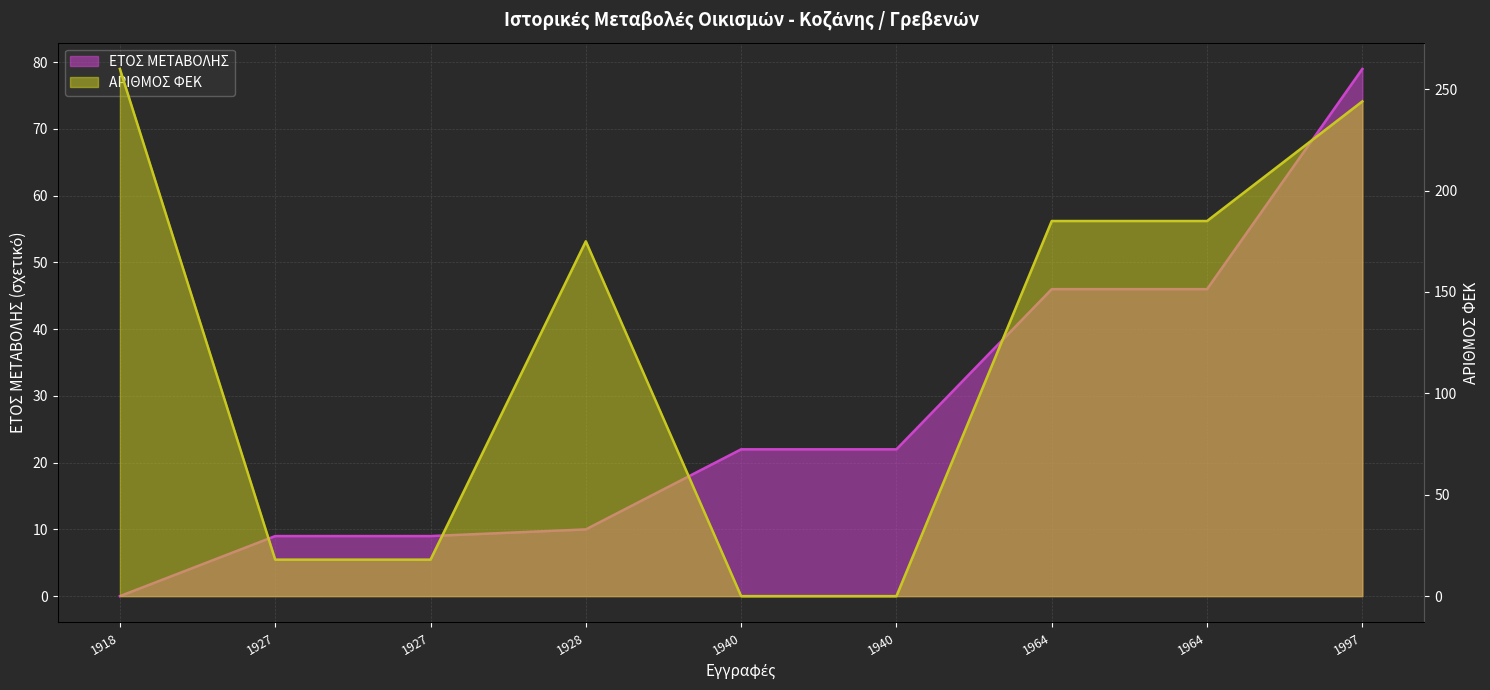

What is the difference between the second highest and minimum values in the ΑΡΙΘΜΟΣ ΦΕΚ line series?

244